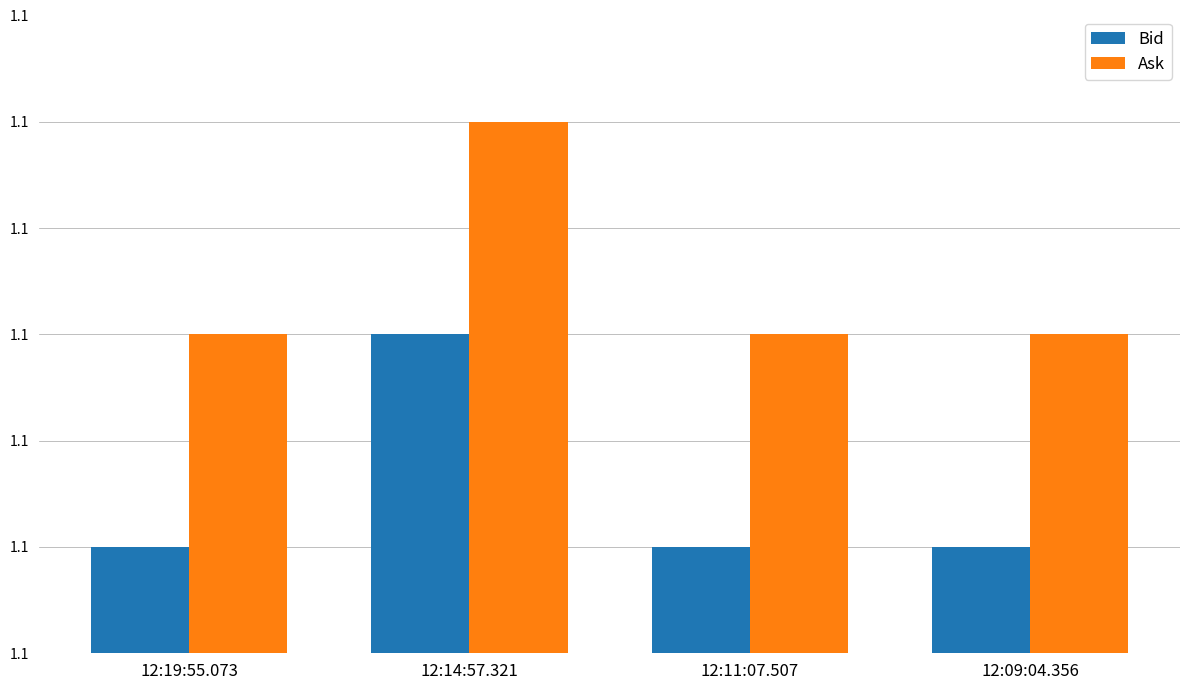

How many Ask values are between 1 and 2?

4